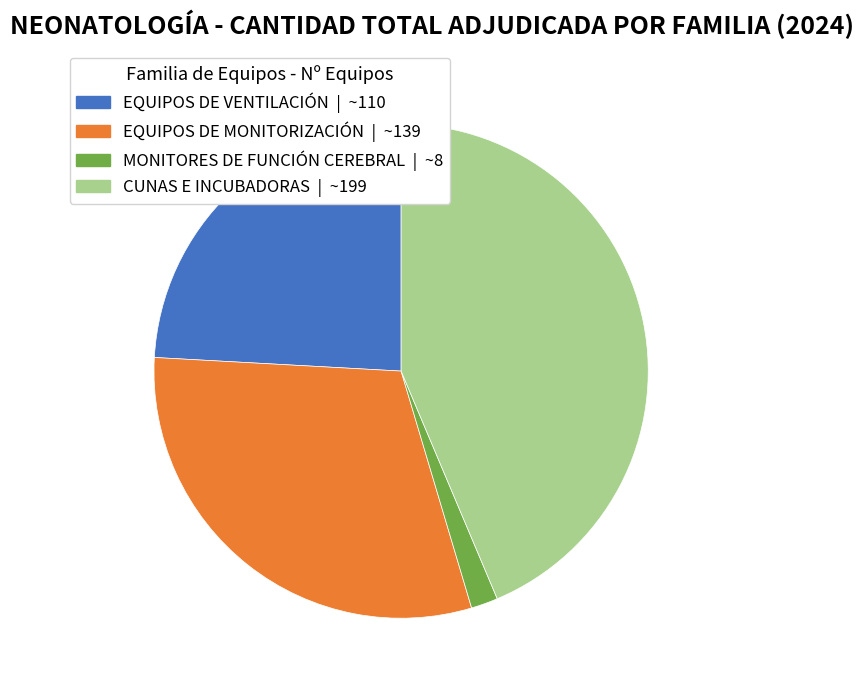

Count the number of slices in the pie.

4